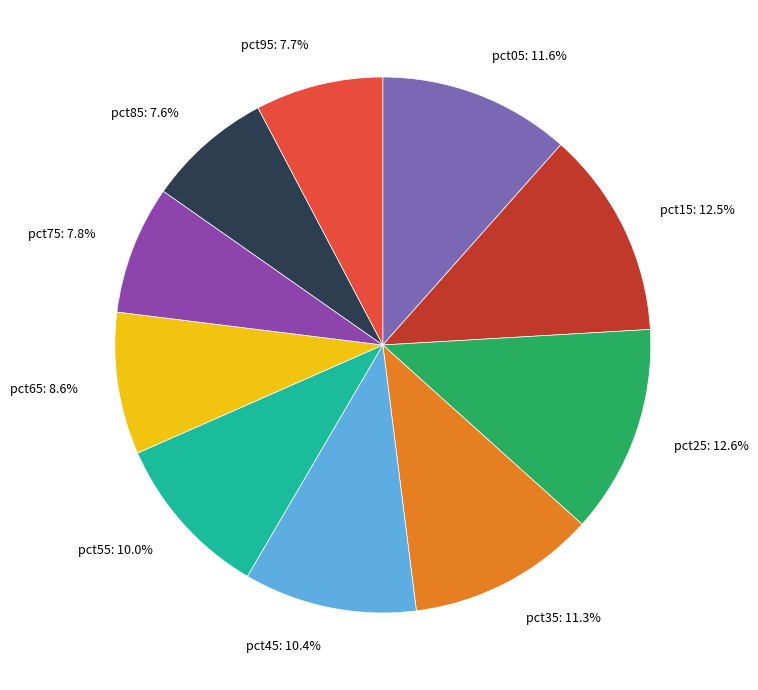

Does any single category account for the majority?

No